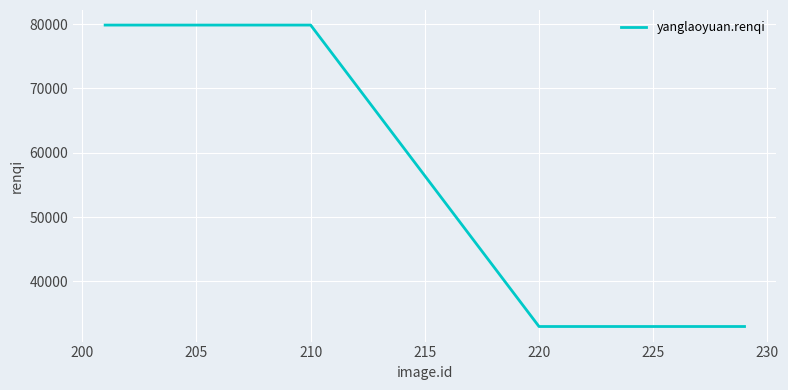

What is the maximum value shown in the chart?

79849